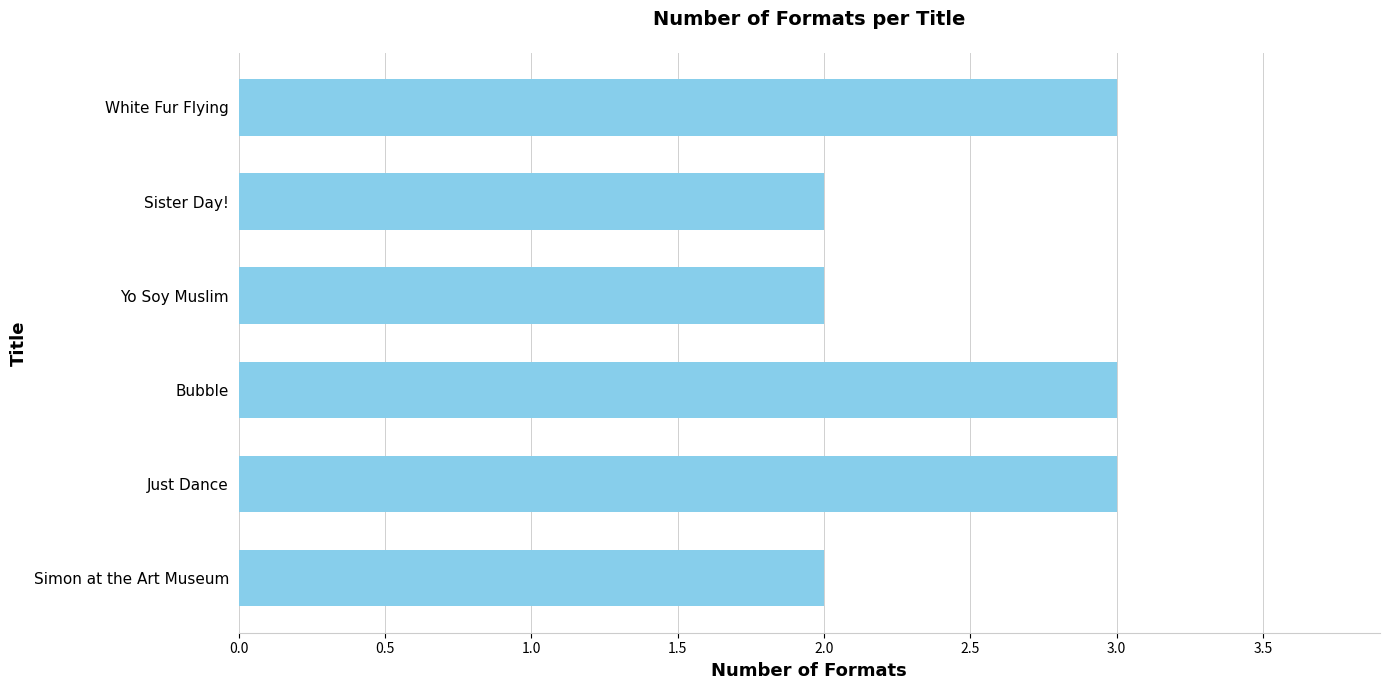

What is the sum of all values?

15